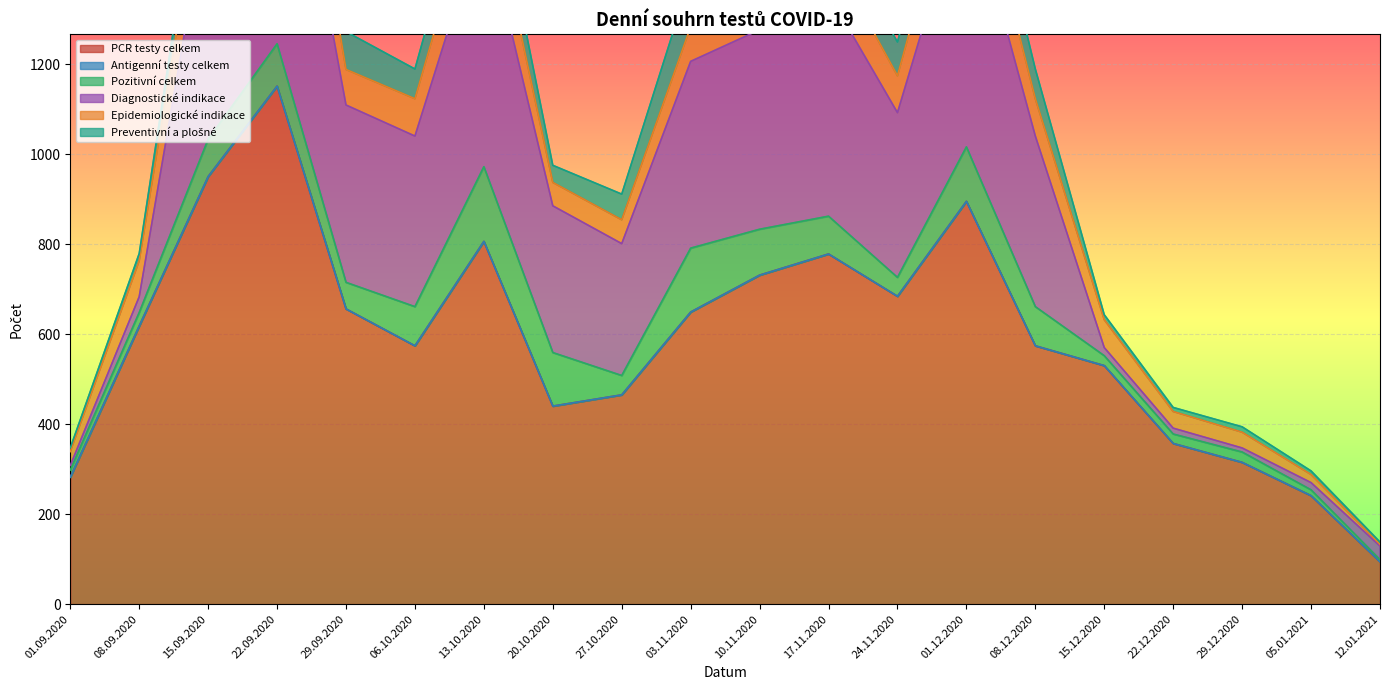

List the series in order of their peak value, lowest first.

Antigenní testy celkem, Preventivní a plošné, Pozitivní celkem, Epidemiologické indikace, Diagnostické indikace, PCR testy celkem